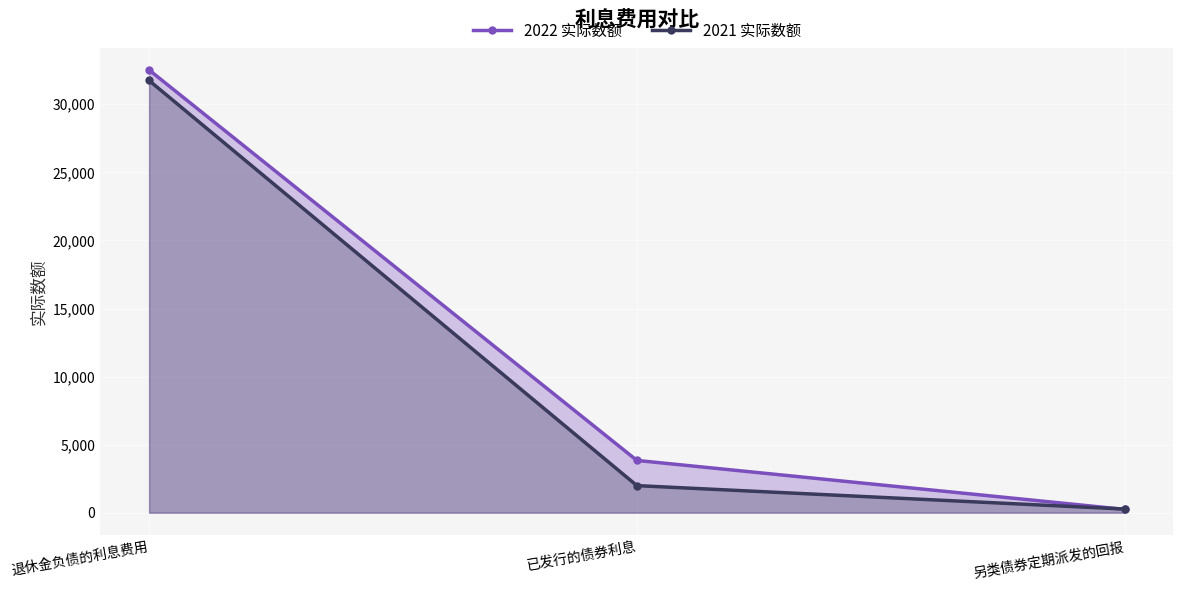

What is the difference between the highest and lowest values at 另类债券定期派发的回报?

24